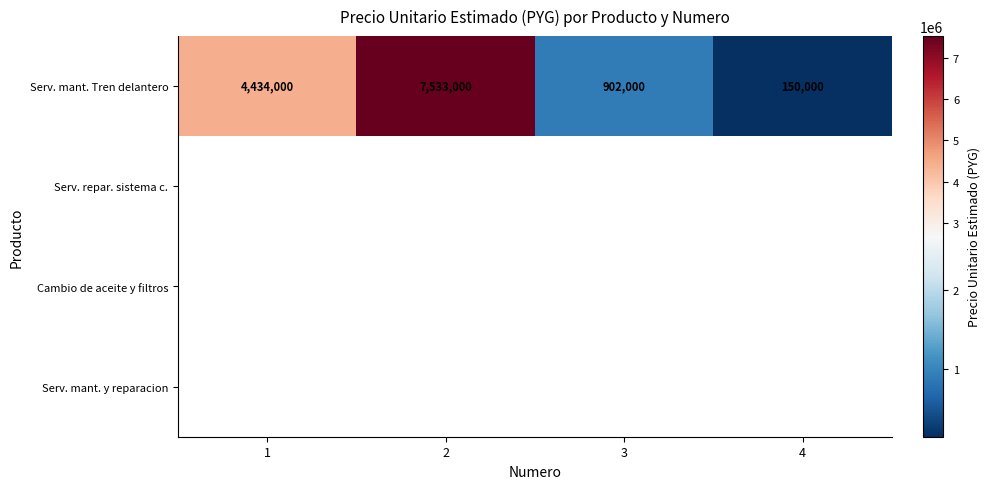

True or false: Serv. mant. Tren delantero has a value of 1905338 at 1.

False